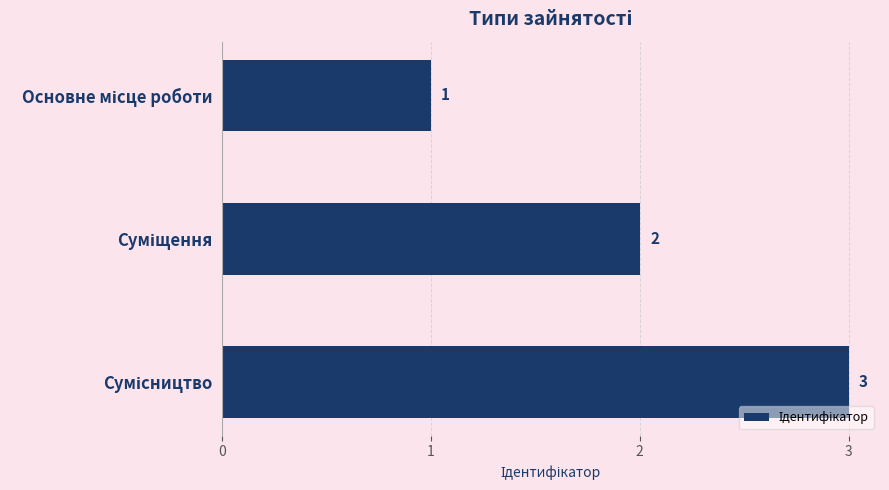

What is the value of the 2nd bar from the top?

2